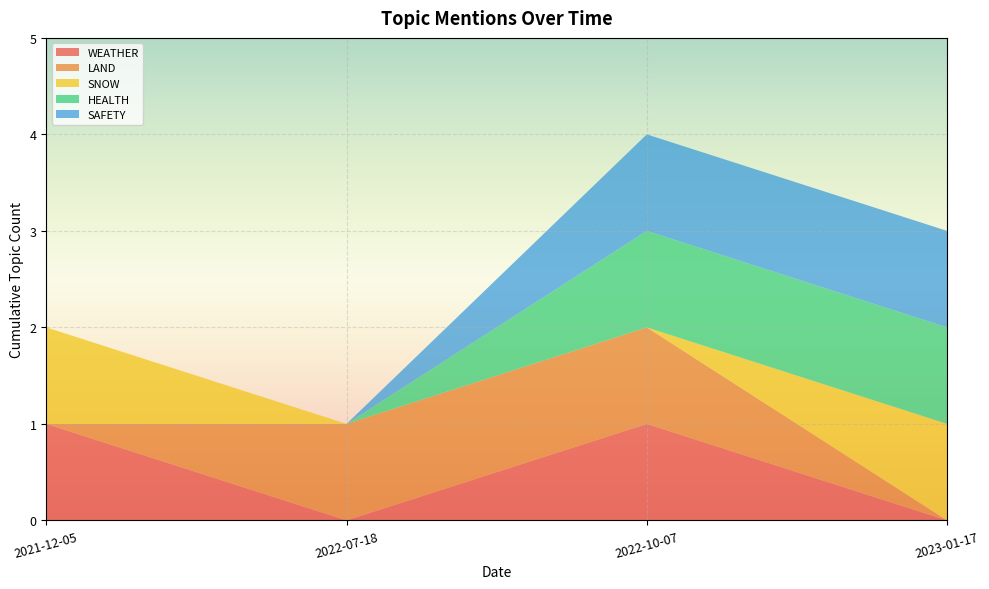

Reading left to right, list all the values displayed in this chart.

WEATHER: 2021-12-05=1	2022-07-18=0	2022-10-07=1	2023-01-17=0
LAND: 2021-12-05=0	2022-07-18=1	2022-10-07=1	2023-01-17=0
SNOW: 2021-12-05=1	2022-07-18=0	2022-10-07=0	2023-01-17=1
HEALTH: 2021-12-05=0	2022-07-18=0	2022-10-07=1	2023-01-17=1
SAFETY: 2021-12-05=0	2022-07-18=0	2022-10-07=1	2023-01-17=1